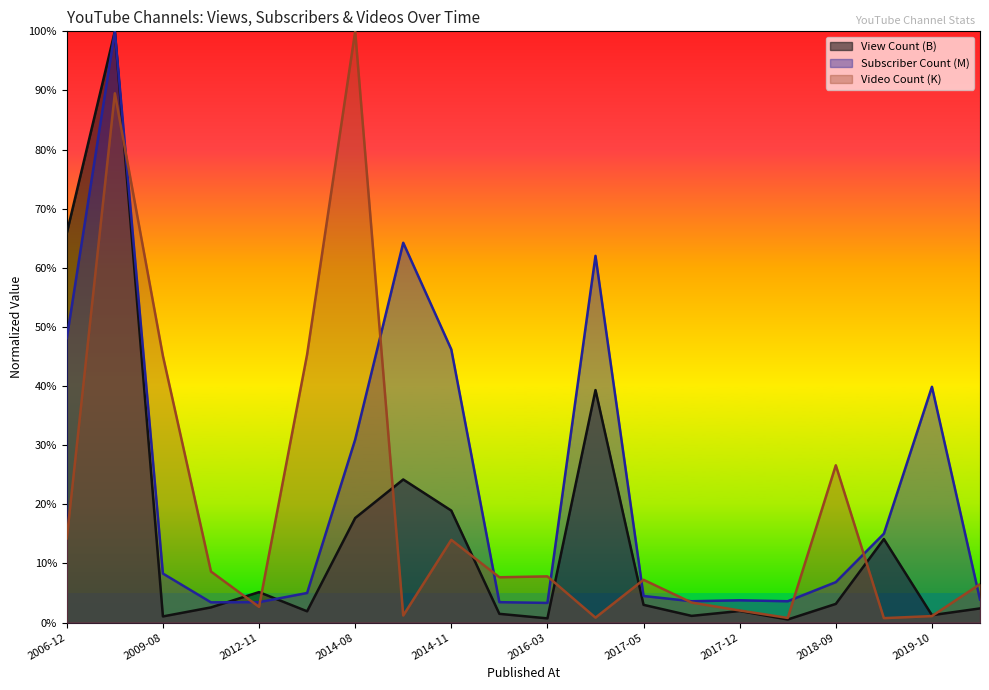

In Video Count (K), how many points are lower than both neighbors (excluding endpoints)?

6